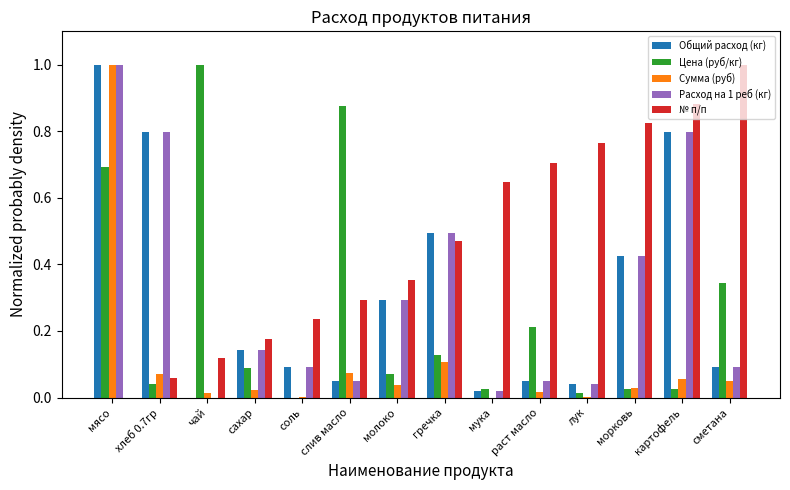

What is the maximum value shown in the chart?

1.0